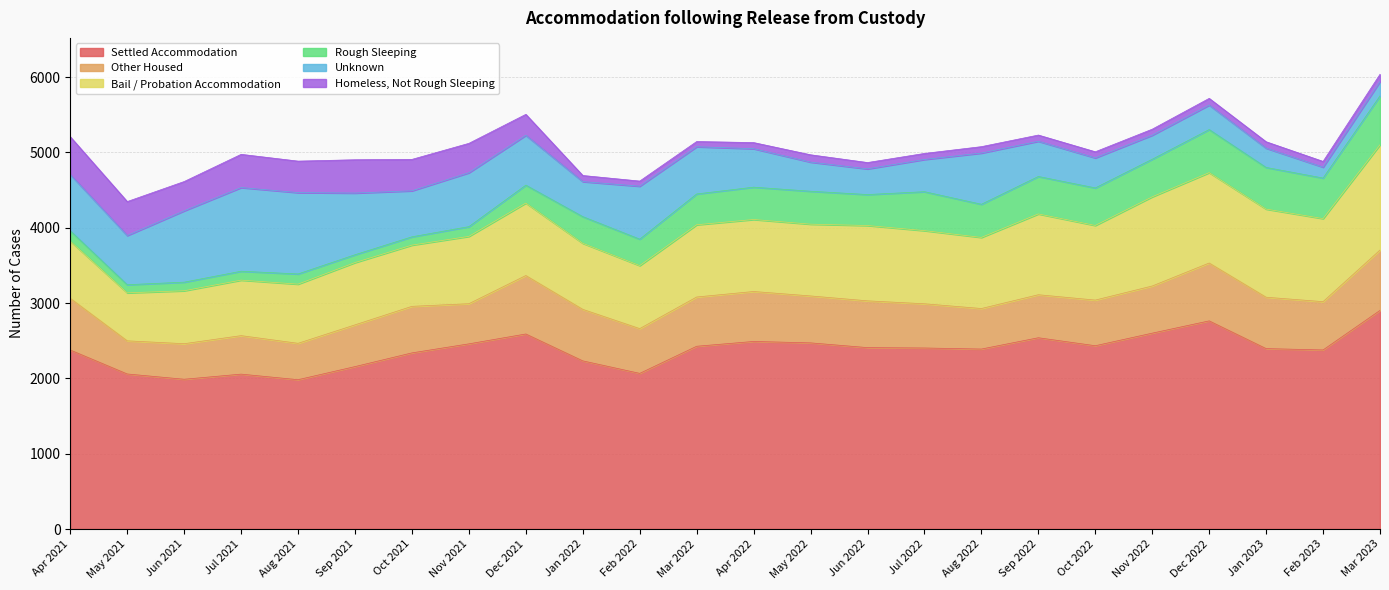

What is the difference between the maximum and minimum values in the Other Housed series?

361